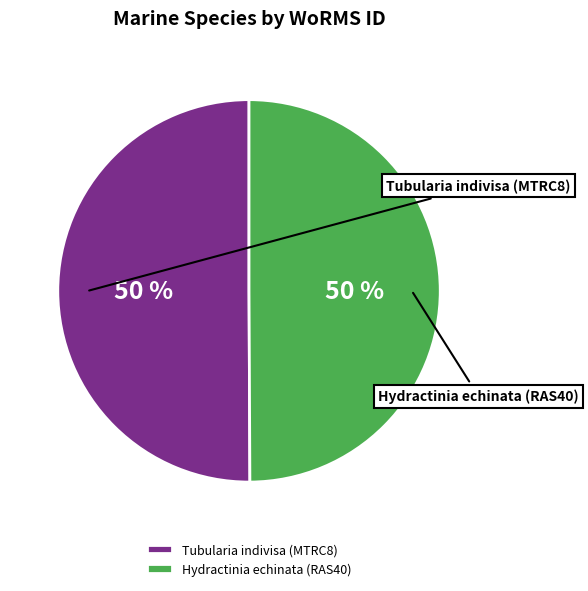

The Hydractinia echinata (RAS40) slice represents 61% of the pie. True or false?

False